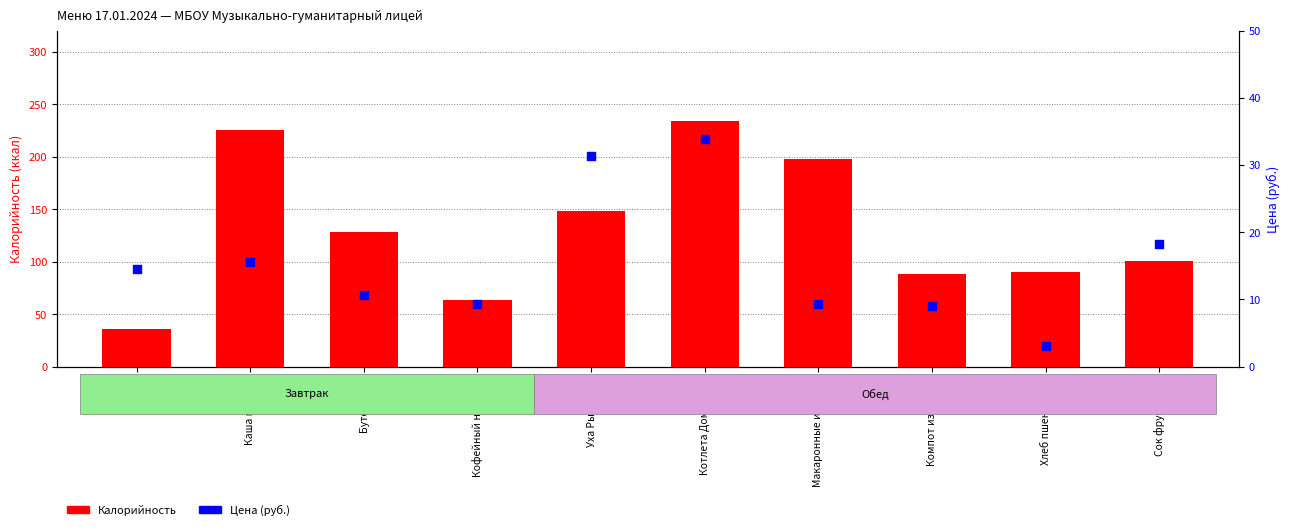

At how many categories does at least one series exceed 130?

4